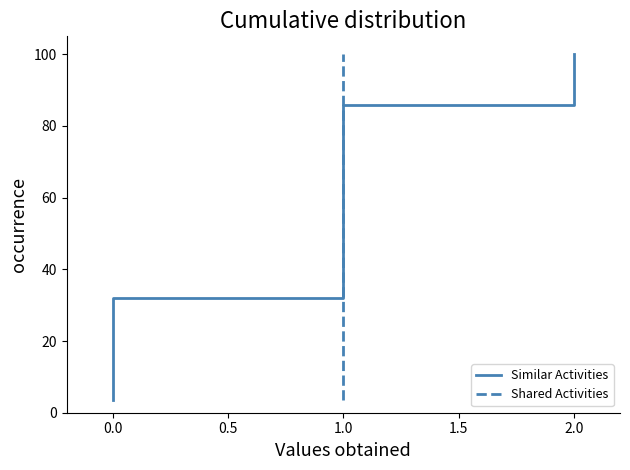

Which has a higher value, 1.0 or 0.0?

1.0